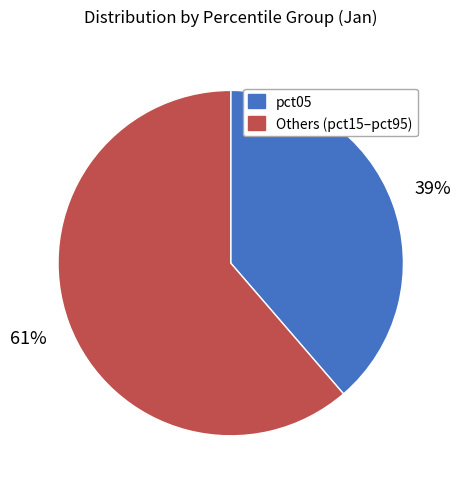

To the nearest percent, what is the average slice percentage?

50%